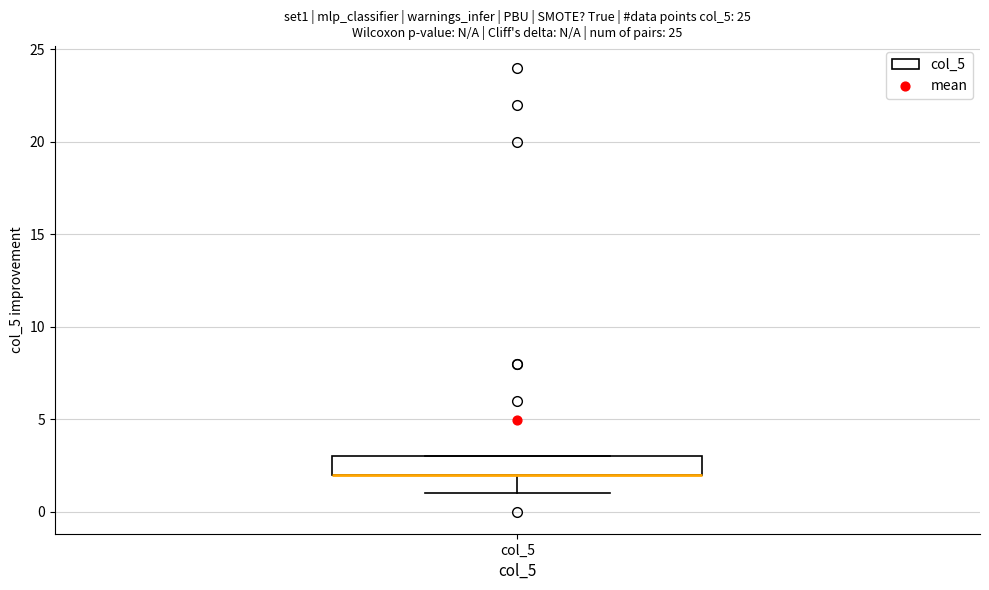

Transcribe this box plot: give where the median line is, the range the box spans, and where the two whiskers end, as read against the y-axis. The values are not printed on the chart, so give them approximately, as read against the axis.

median 2 (drawn on the box's lower edge), box 2 to 3, whiskers 1 to 3